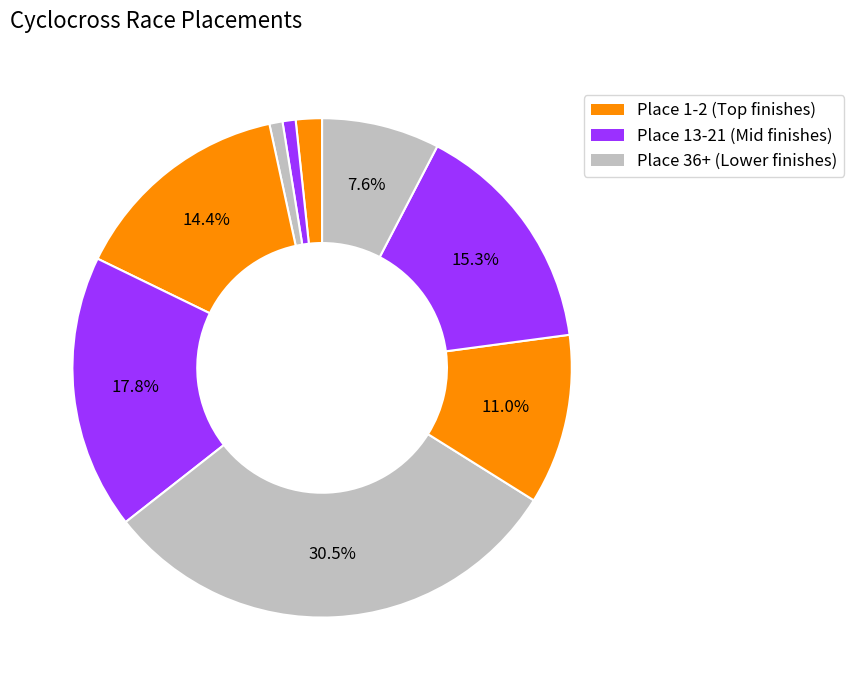

How many segments does this pie chart have?

9